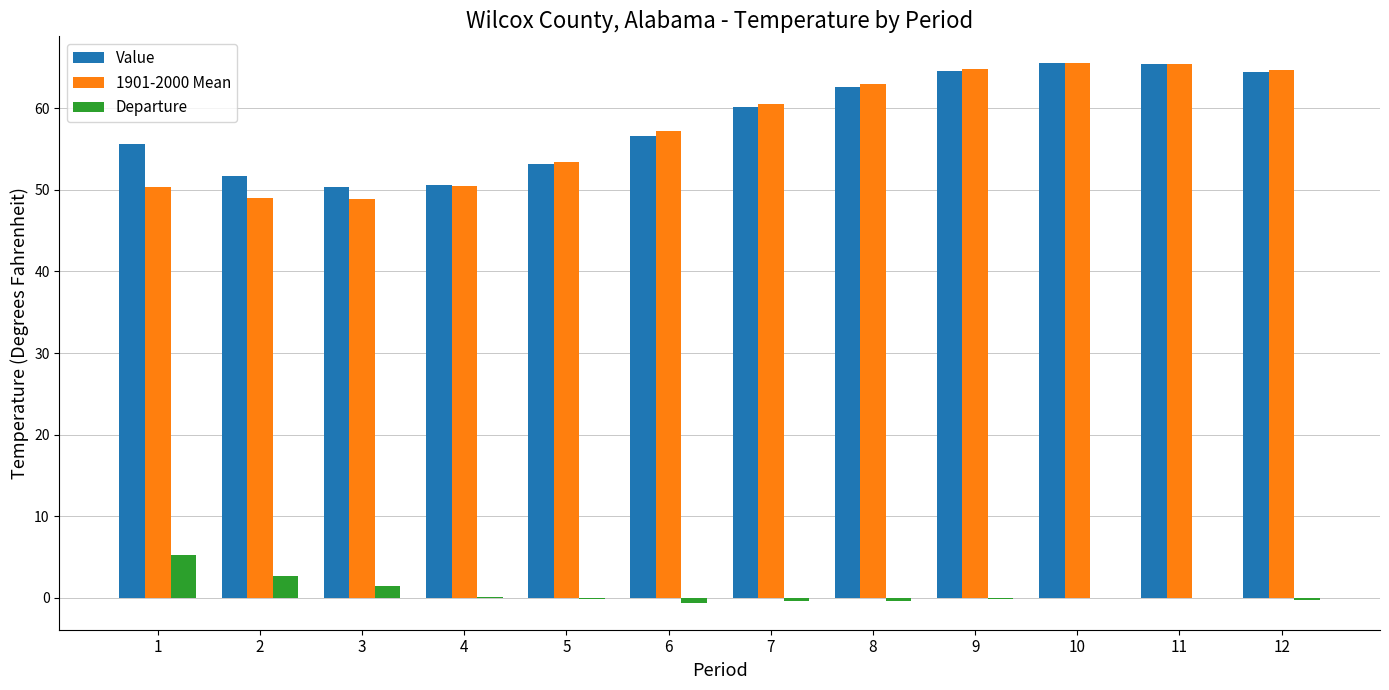

True or false: Value has a value of 50.6 at 4.

True